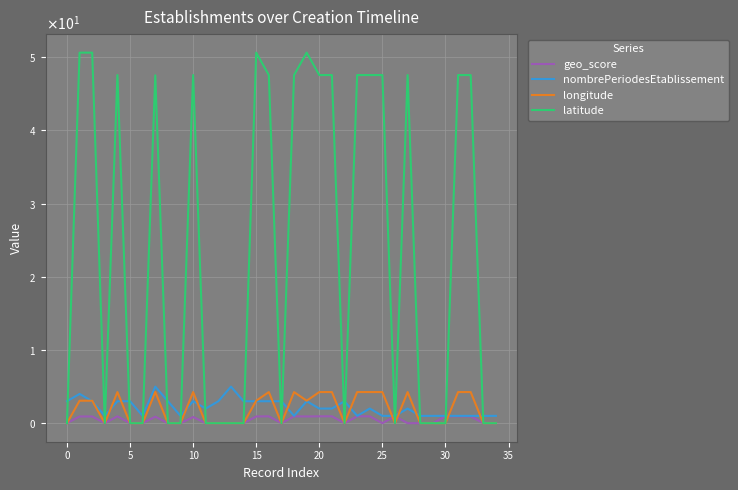

What is the lowest value of the nombrePeriodesEtablissement series?

1.0